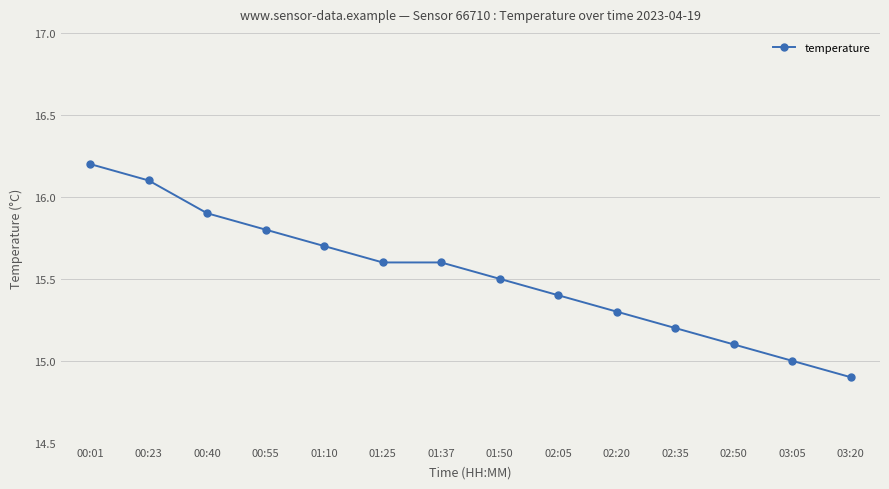

What is the sum of the values at 00:23 and 01:50?

31.6